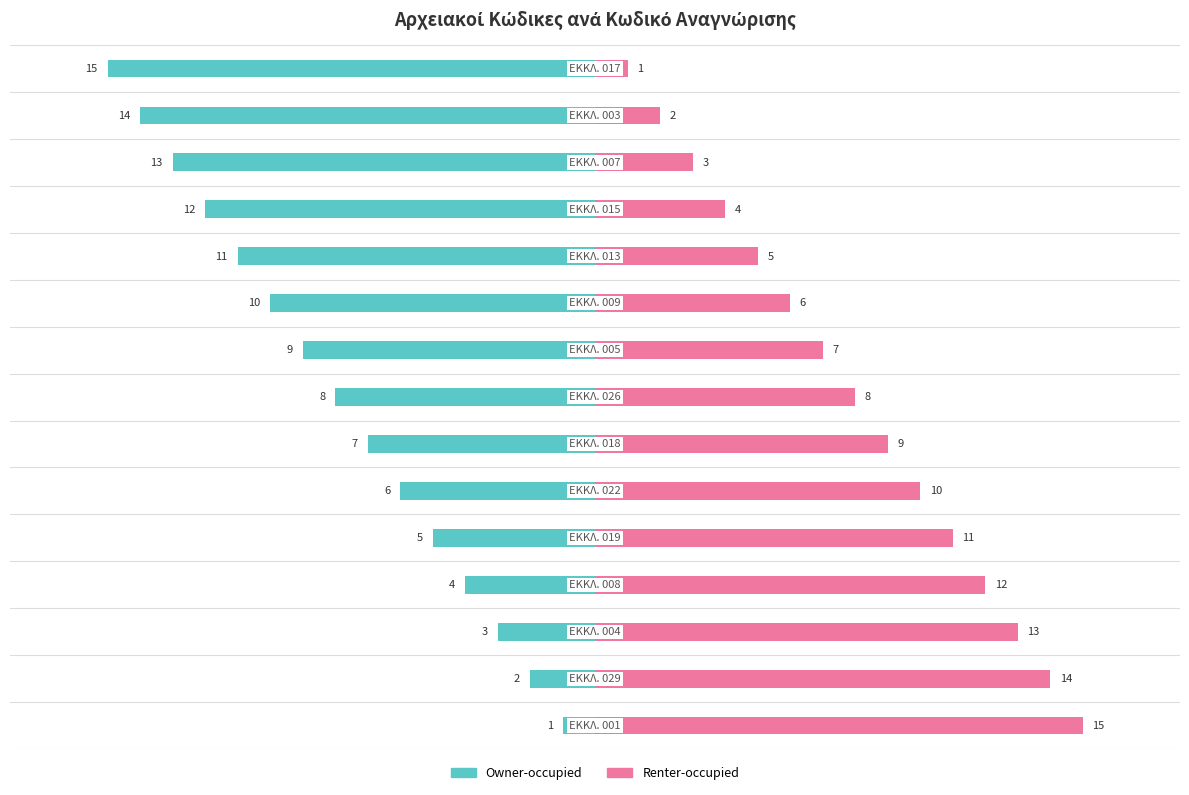

Rank the series by their average value, from lowest to highest.

Owner-occupied, Renter-occupied